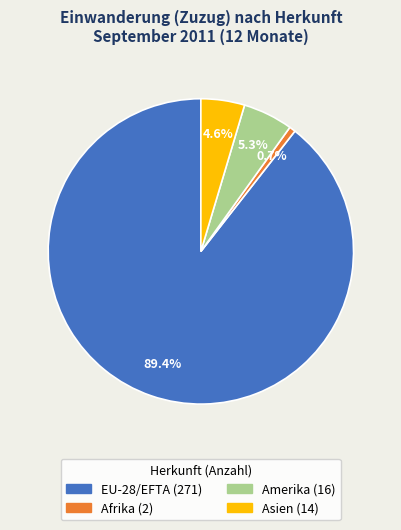

Is there any slice that represents more than half of the pie?

Yes